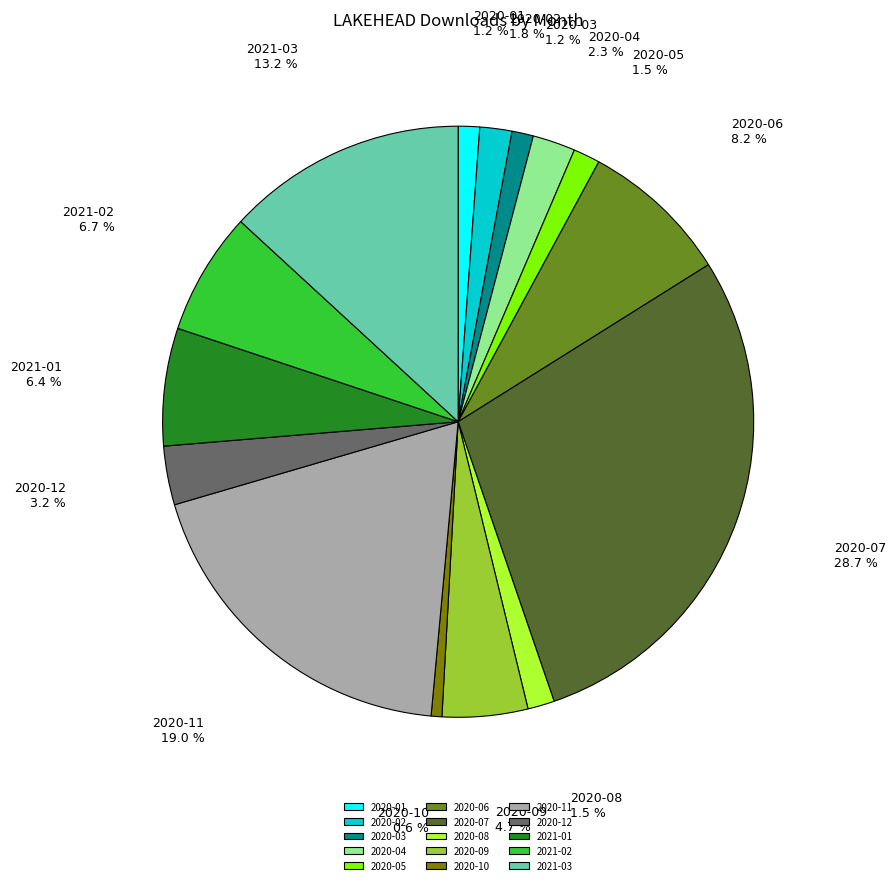

Approximately how many times larger is the value at 2021-02 compared to 2020-10?

11.5